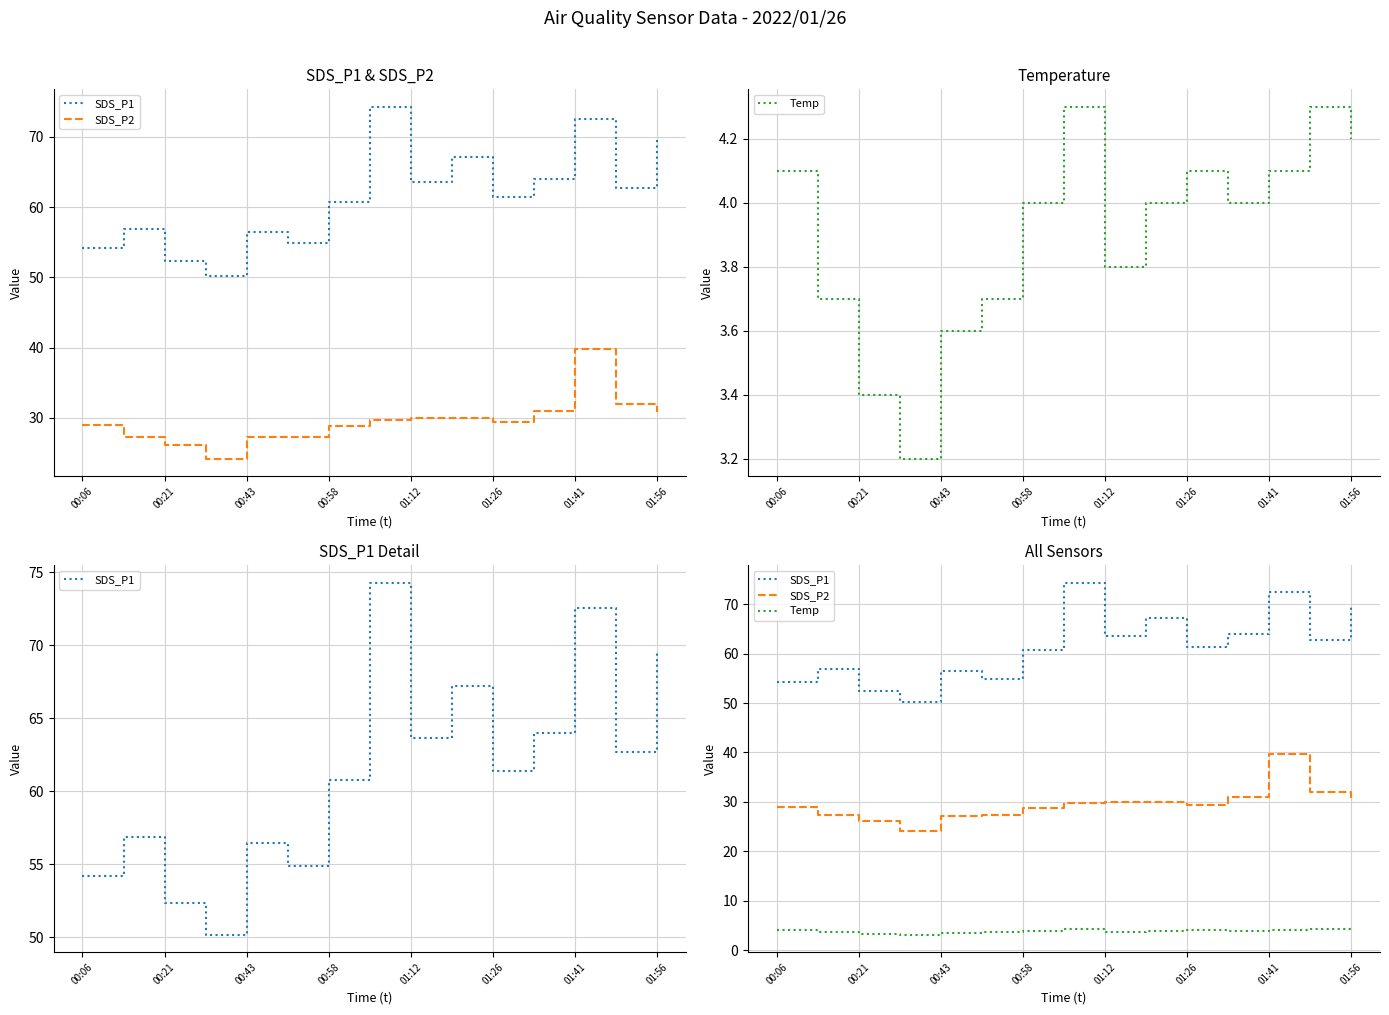

Rank the series at 01:56 from lowest to highest value.

Temp, SDS_P2, SDS_P1